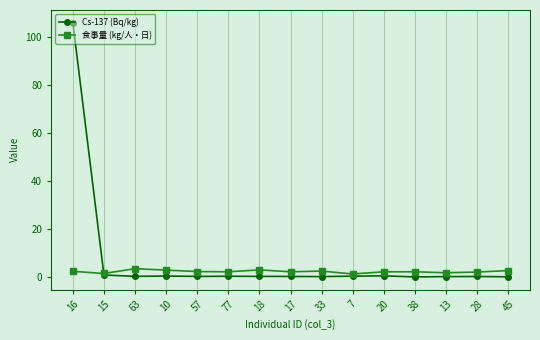

Which series has the widest spread of values?

Cs-137 (Bq/kg)